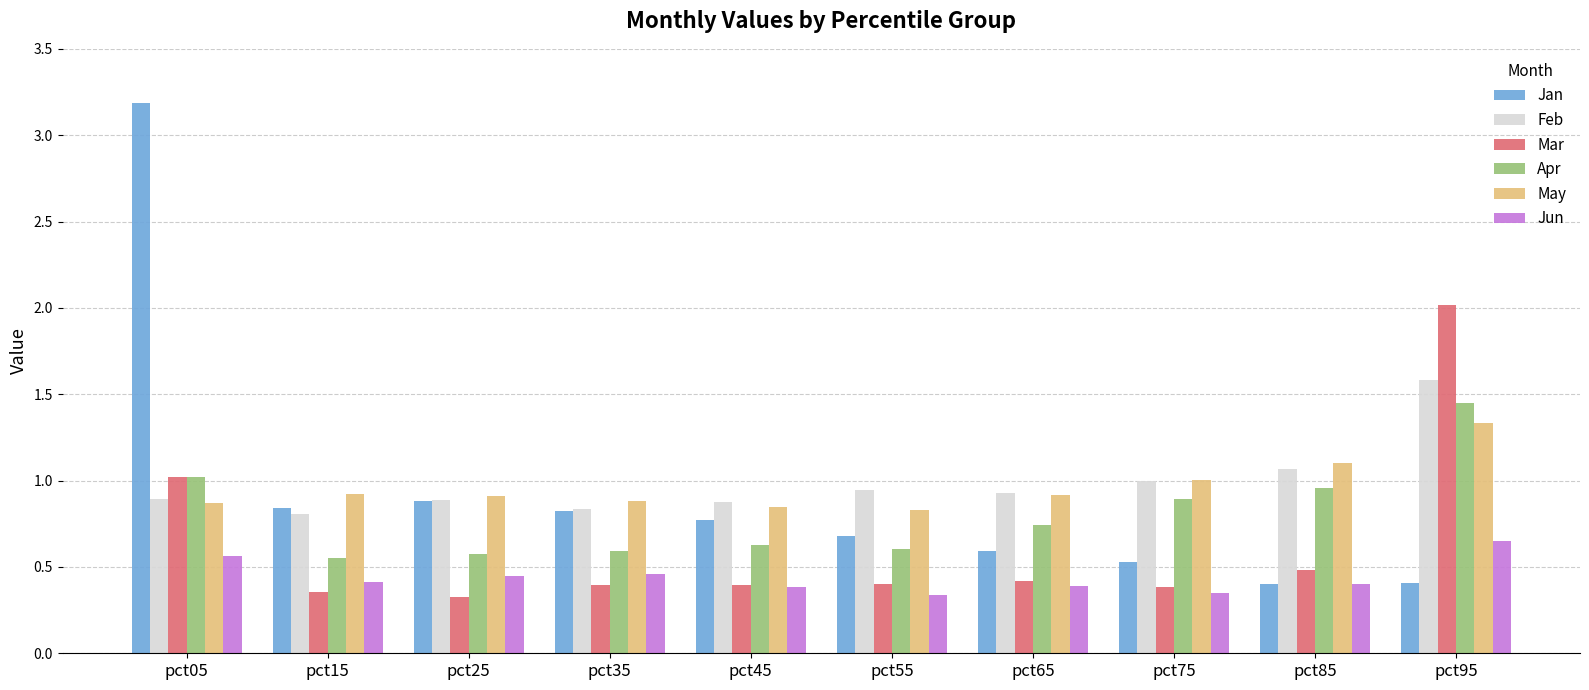

What is the greatest value displayed?

3.2